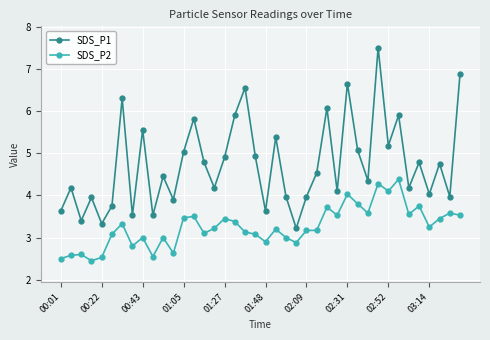

What is the value of the SDS_P2 point at the 28th from the left?

3.5